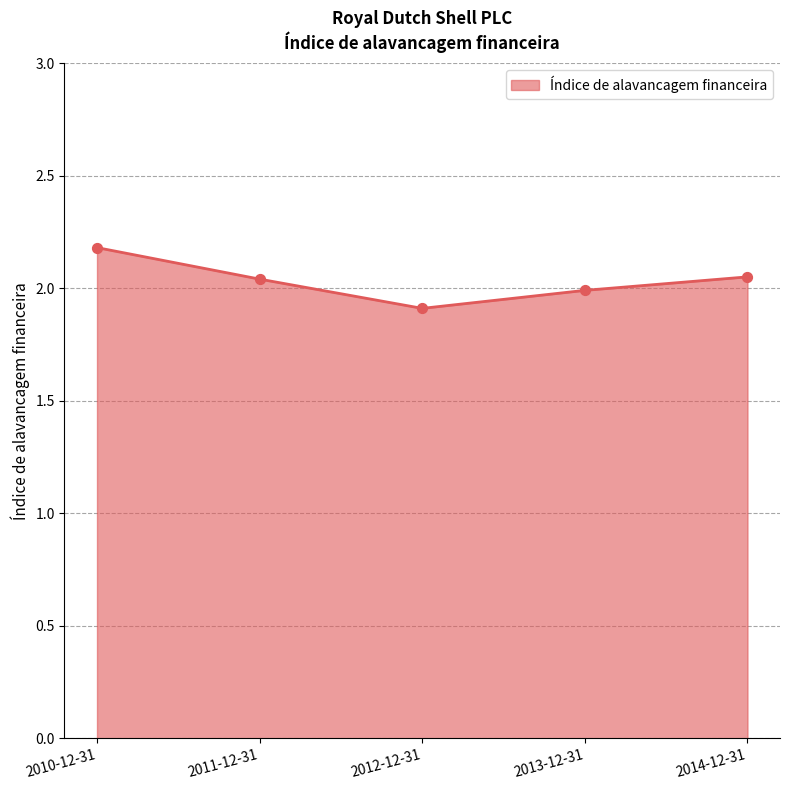

Which has a higher value, 2013-12-31 or 2014-12-31?

2014-12-31